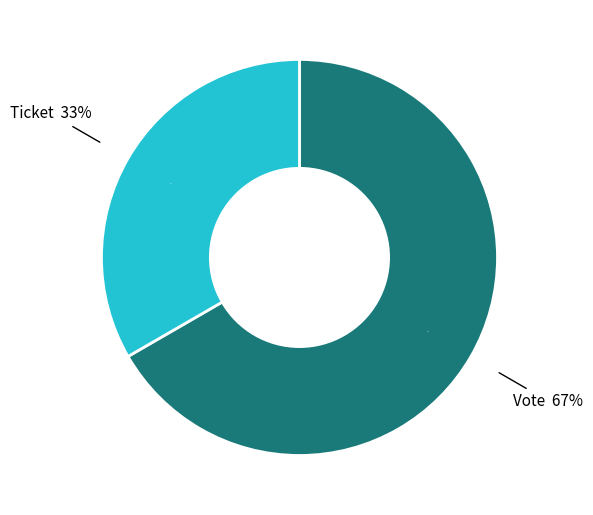

Is there any slice that represents more than half of the pie?

Yes